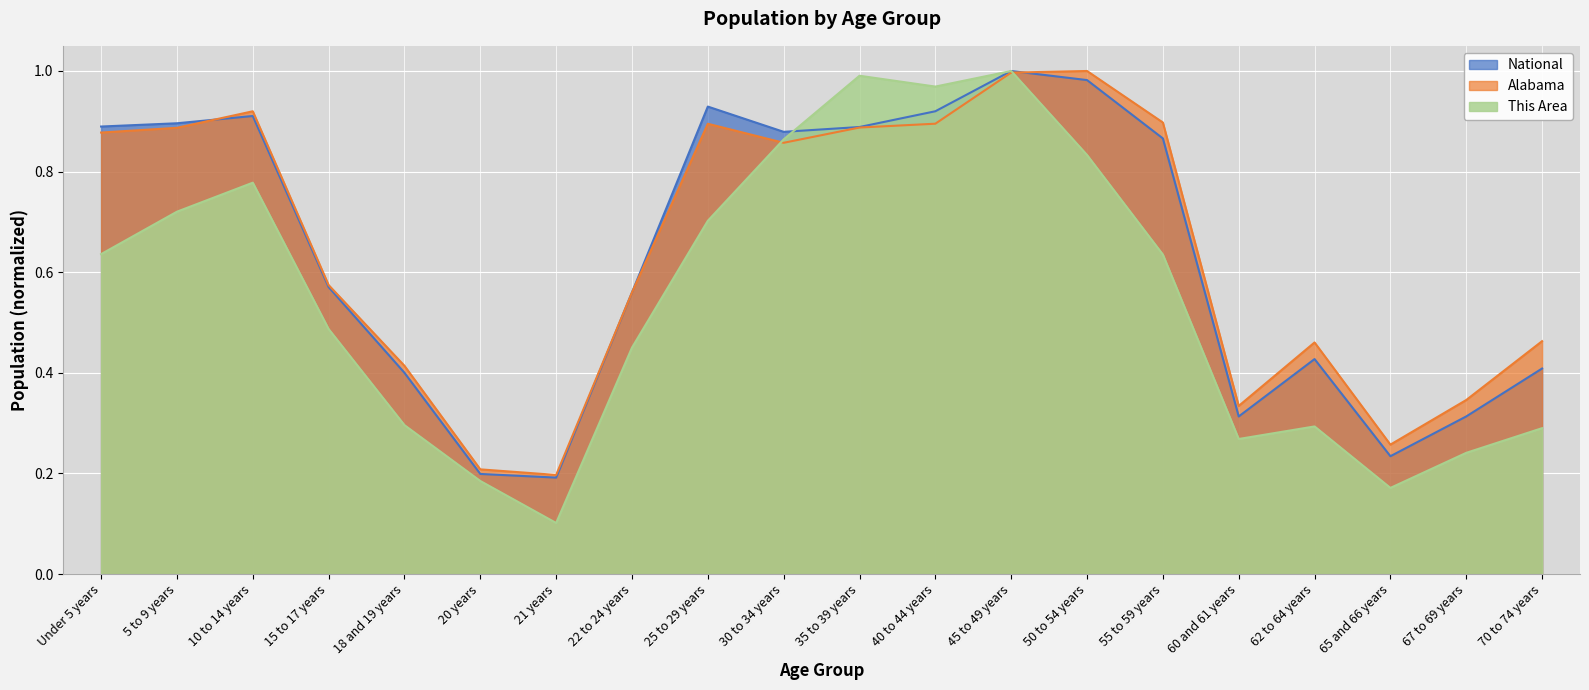

At which category is the sum across all series the highest?

45 to 49 years